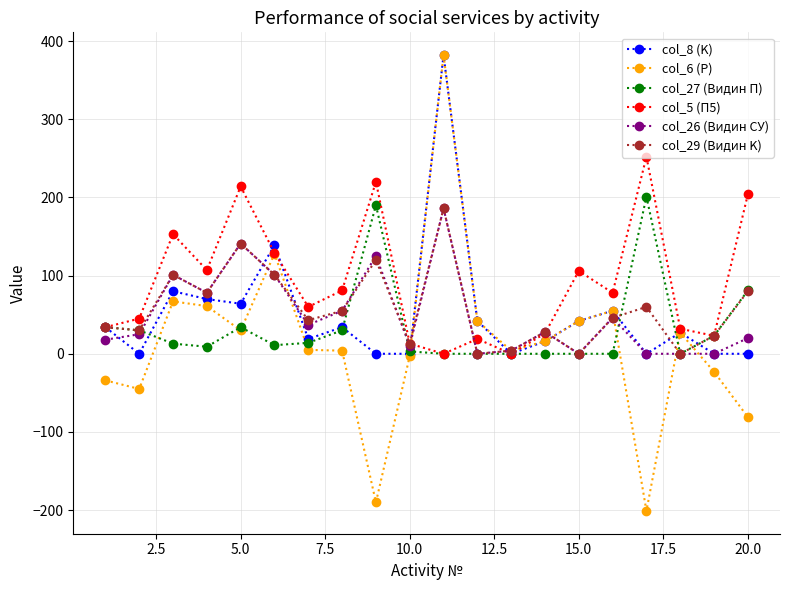

Which series has the widest spread of values?

col_6 (P)